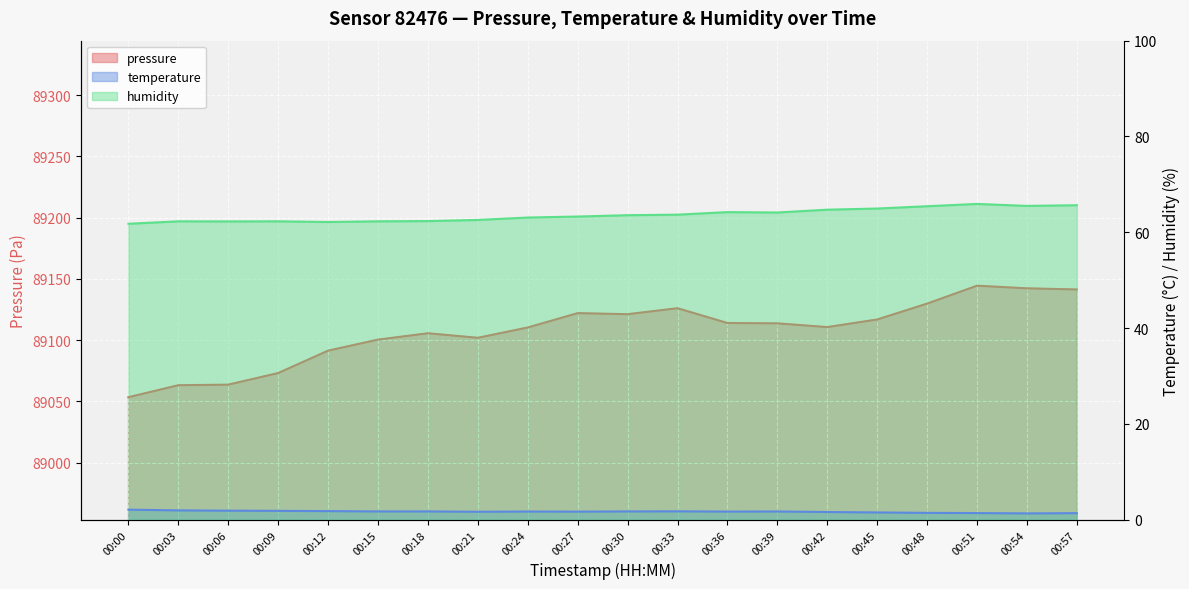

The temperature series shows 2.4 at 00:27. True or false?

False